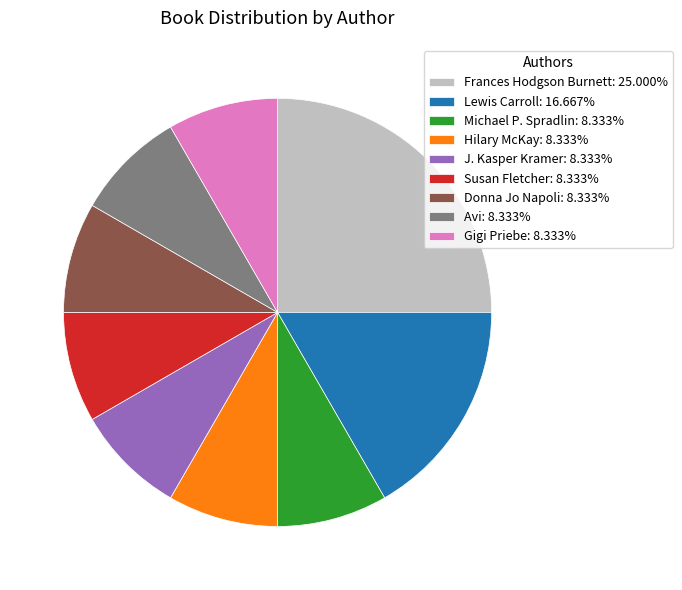

Is there any slice that represents more than half of the pie?

No